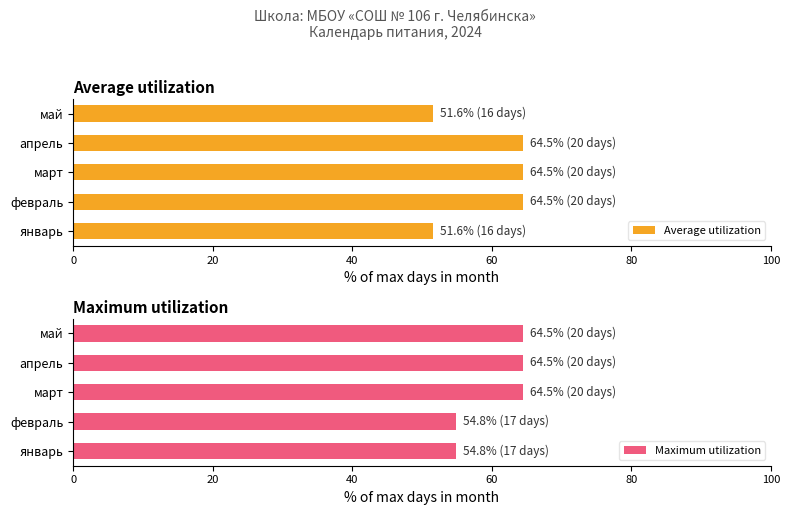

True or false: Maximum utilization has a value of 64.5 at май.

True